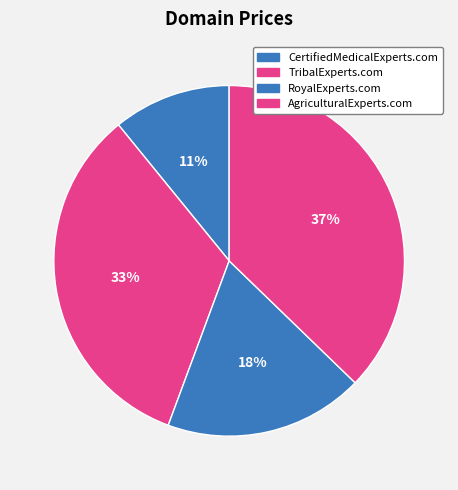

Is it true that CertifiedMedicalExperts.com is 11% of the pie?

True